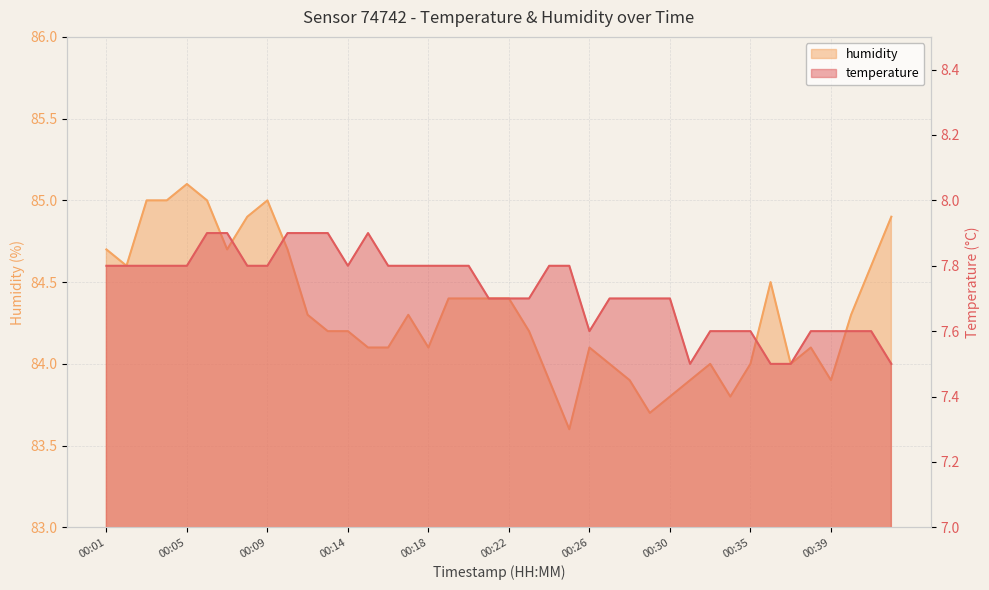

What is the sum of all humidity values?

3372.8